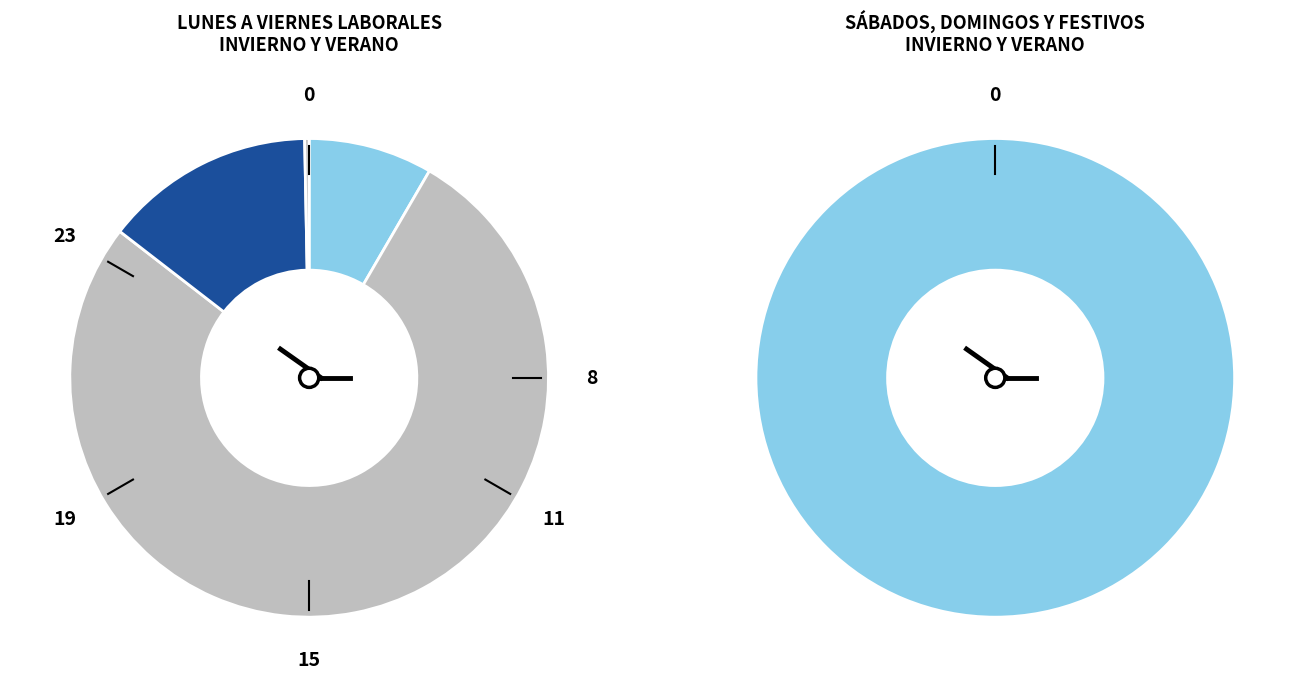

Is it true that col_7 is 24% of the pie?

False